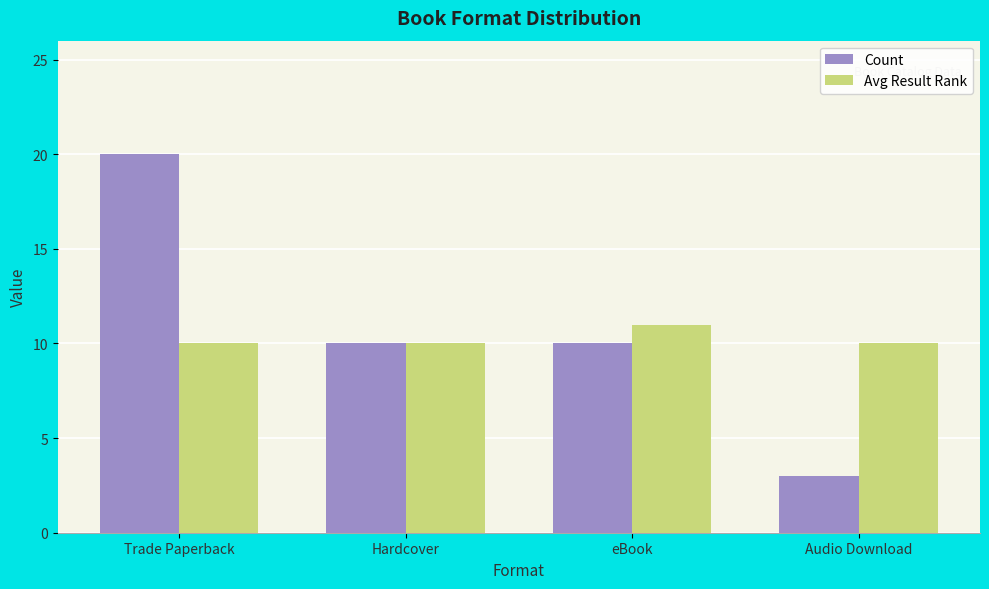

What are all the series names shown in the legend?

Count, Avg Result Rank